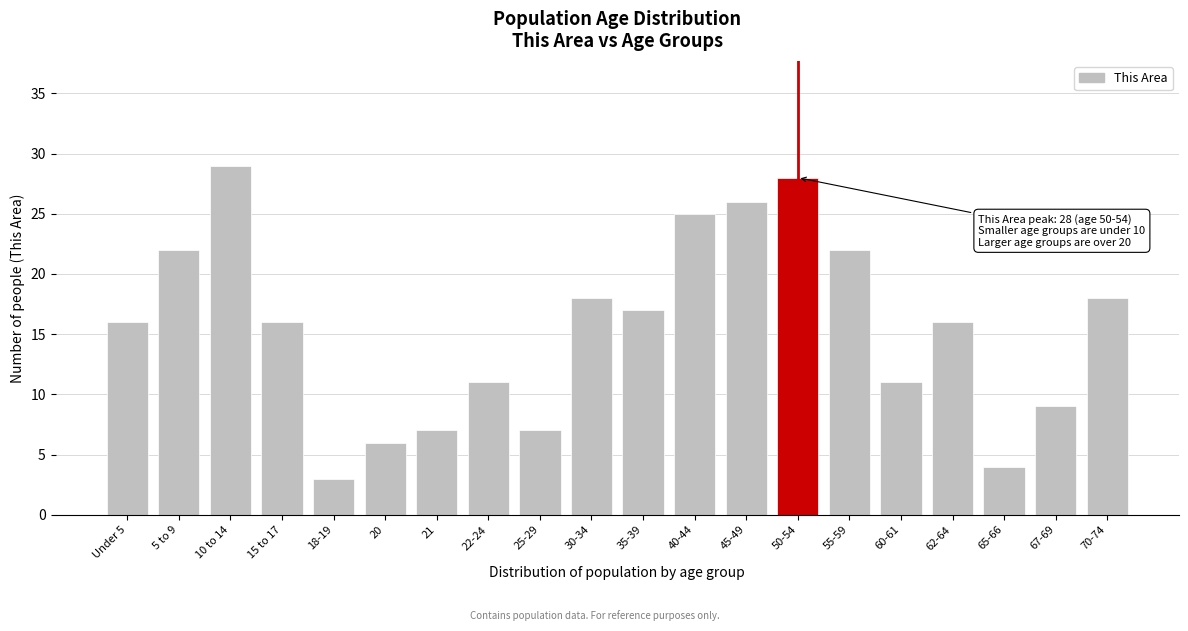

Reading left to right, transcribe all the data shown in this chart.

Under 5=16	5 to 9=22	10 to 14=29	15 to 17=16	18-19=3	20=6	21=7	22-24=11	25-29=7	30-34=18	35-39=17	40-44=25	45-49=26	50-54=28	55-59=22	60-61=11	62-64=16	65-66=4	67-69=9	70-74=18